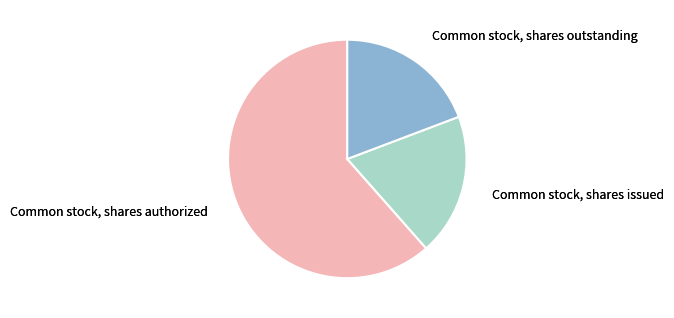

Is there a majority slice in this chart?

Yes